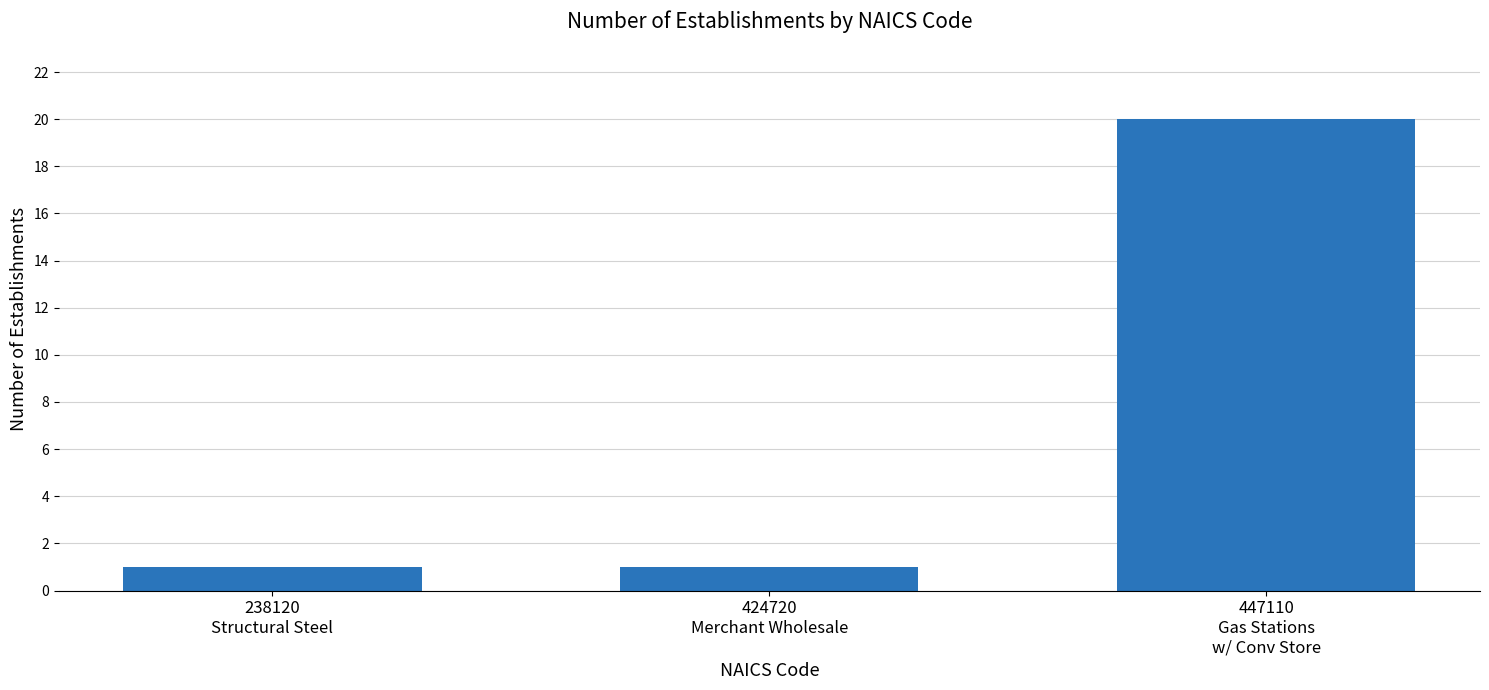

What is the sum of all values?

22